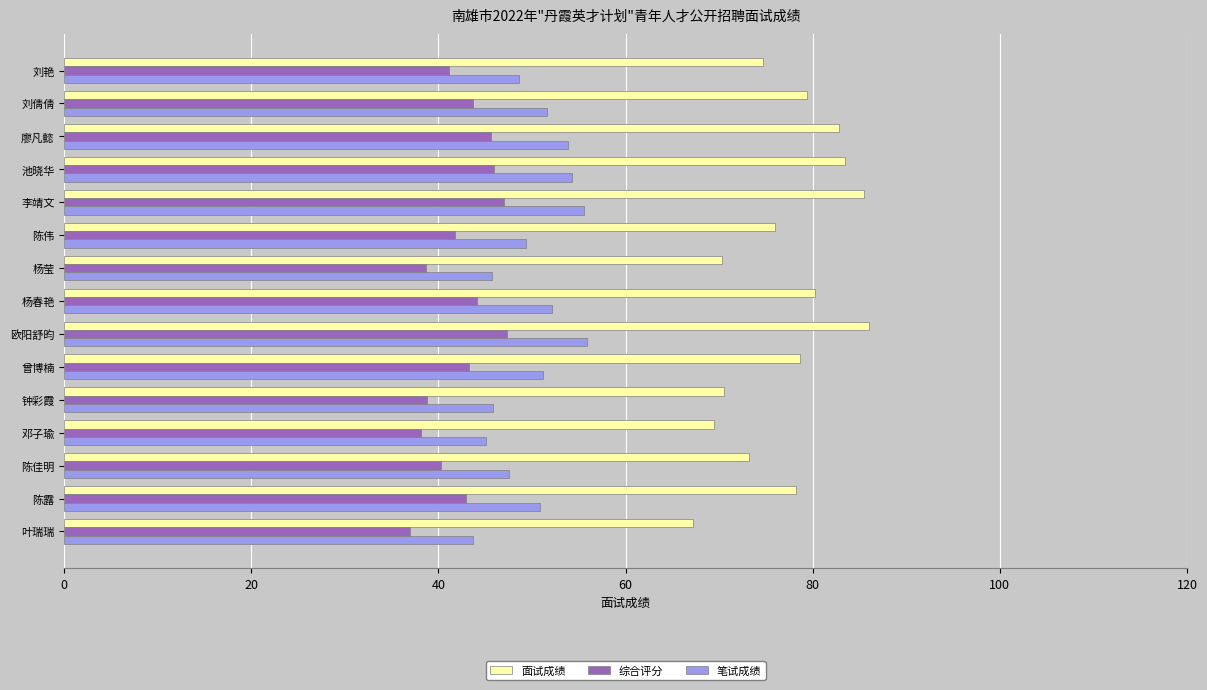

Which series has the largest total across all categories?

面试成绩